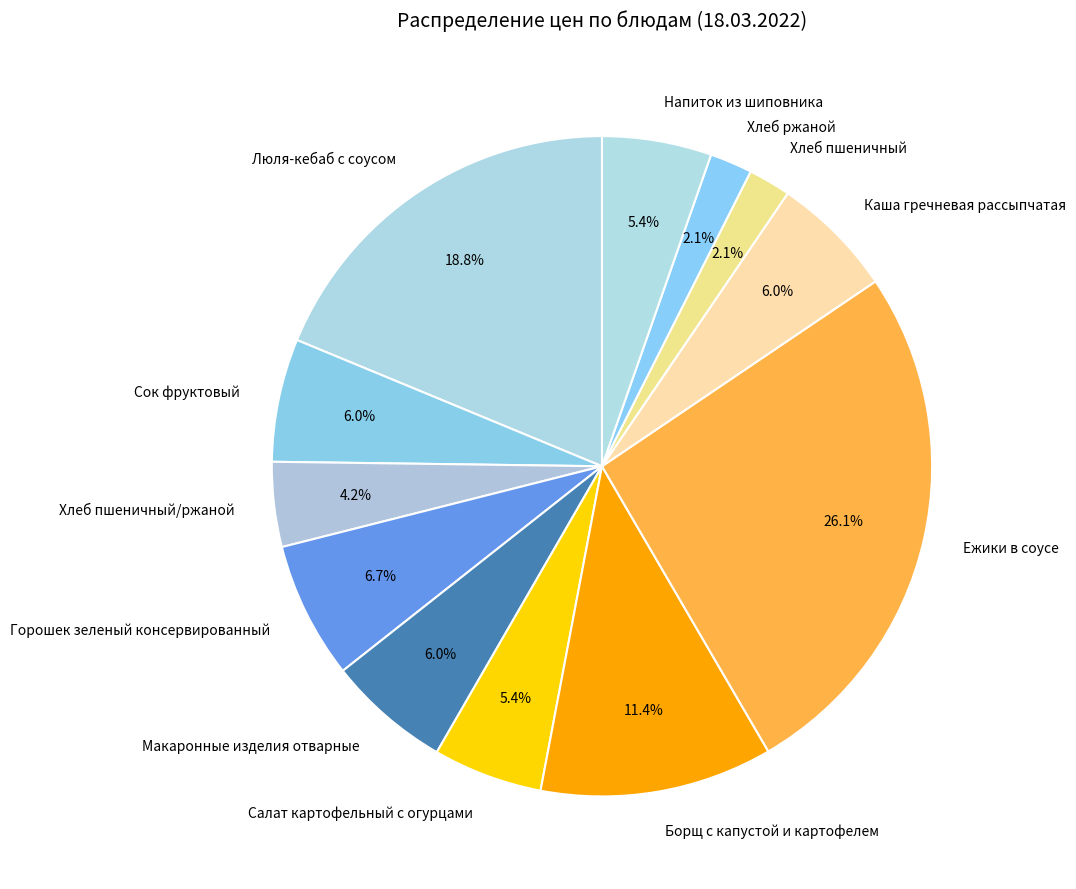

Count the number of slices in the pie.

12